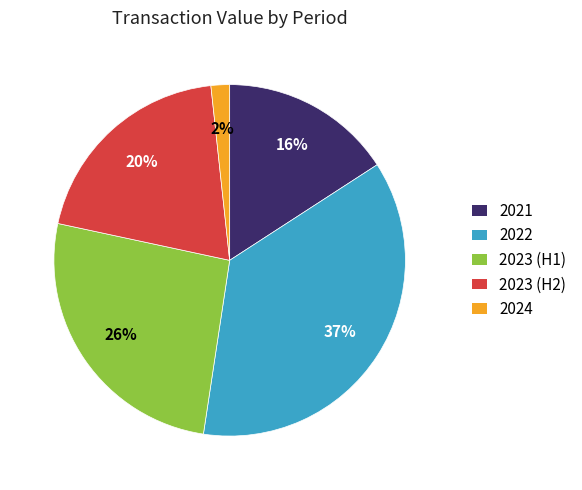

Do 2023 (H1) and 2024 together represent more than half of the pie?

No